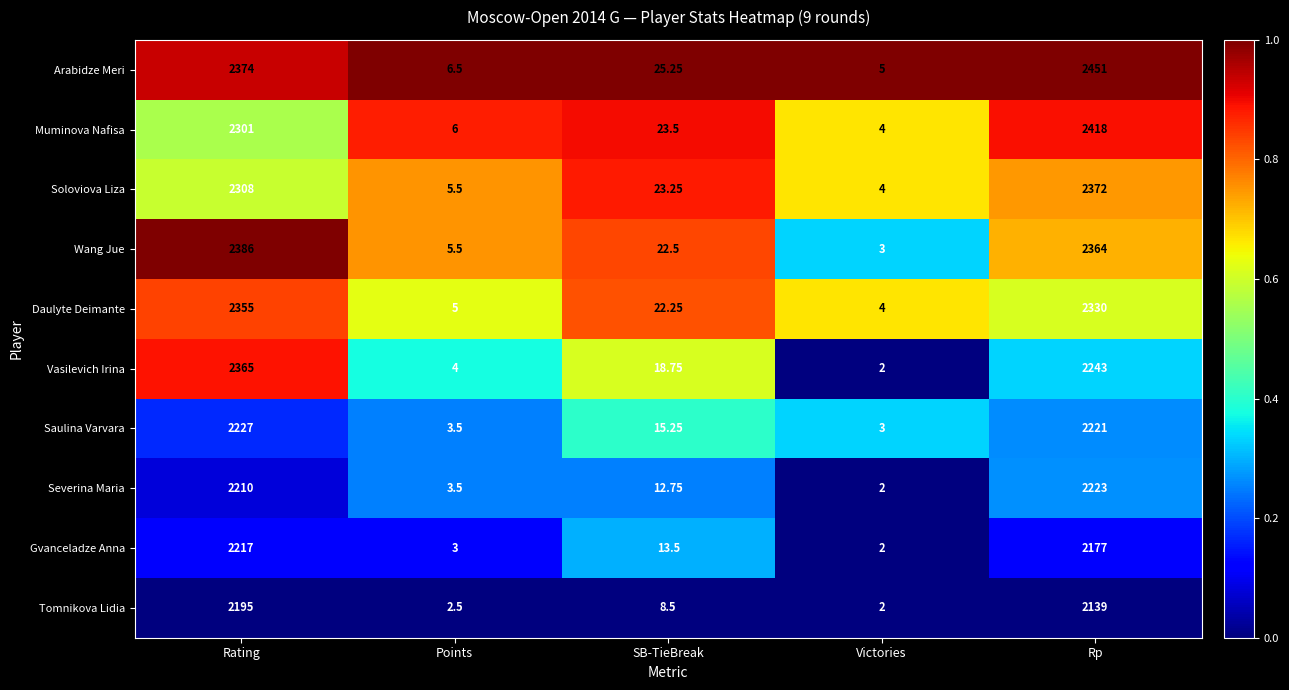

Which series has the largest total across all categories?

Arabidze Meri